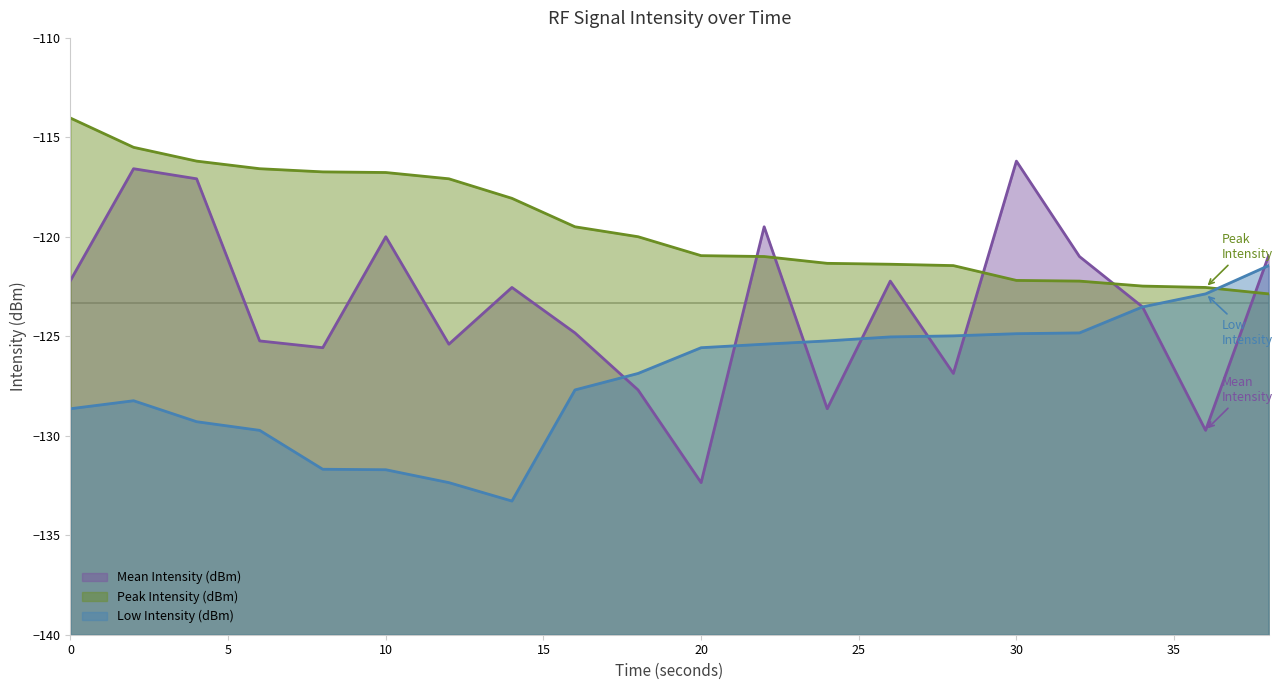

What is the total value across all series at 24?

-375.2